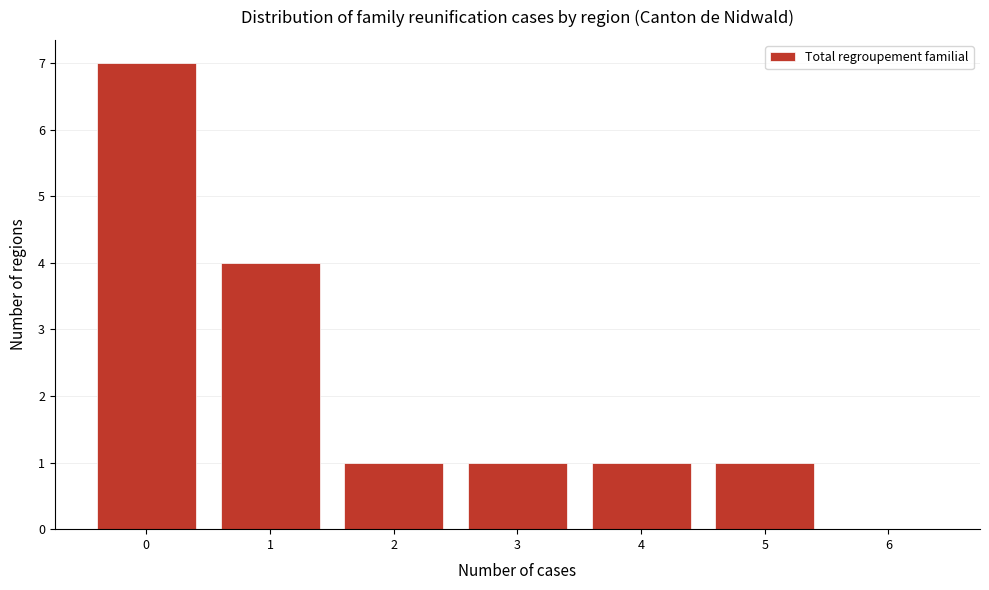

Reading left to right, transcribe this chart: for each bar, give the range it covers on the x-axis and its height. The values are not printed on the chart, so give them approximately, as read against the axis.

-0.5 to 0.5: 7
0.5 to 1.5: 4
1.5 to 2.5: 1
2.5 to 3.5: 1
3.5 to 4.5: 1
4.5 to 5.5: 1
5.5 to 6.5: 0